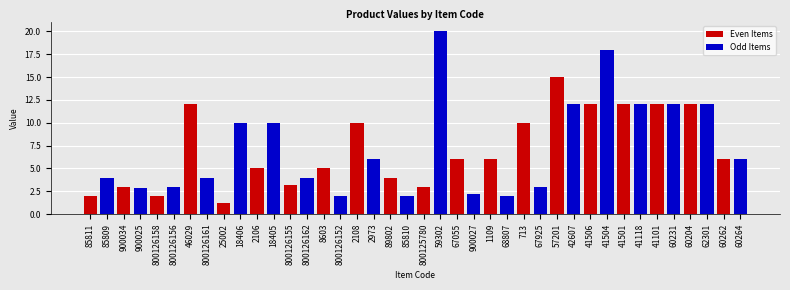

At how many categories does at least one series exceed 8?

11